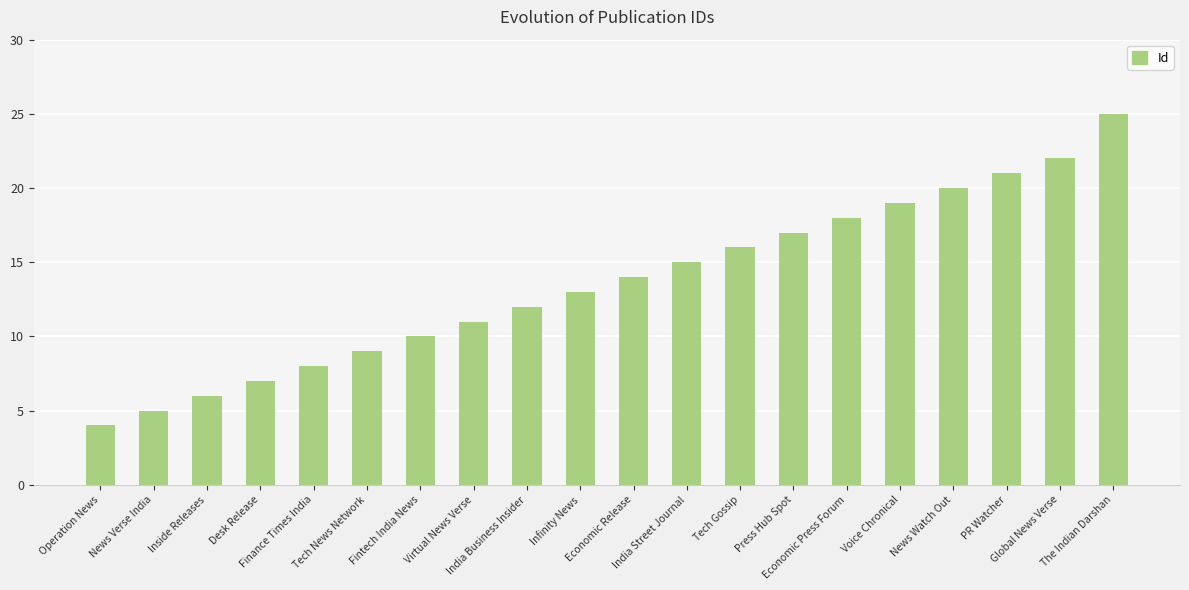

What is the greatest value displayed?

25